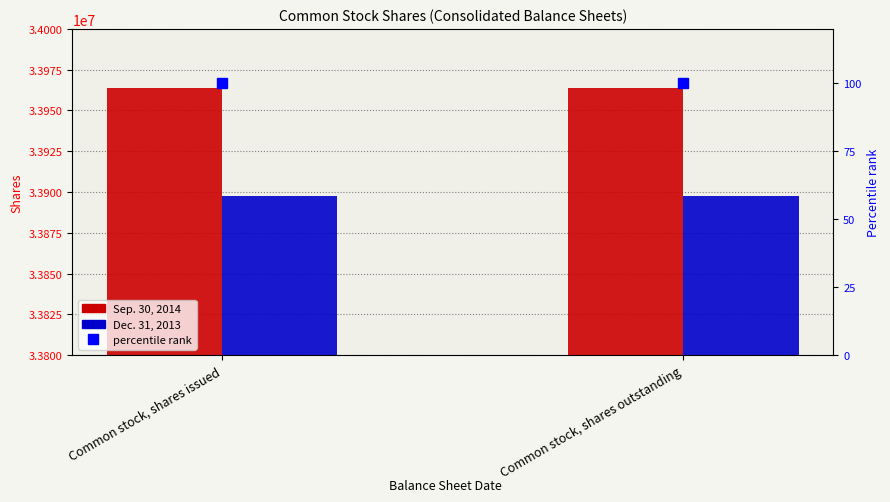

What is the minimum value for Sep. 30, 2014?

33964065